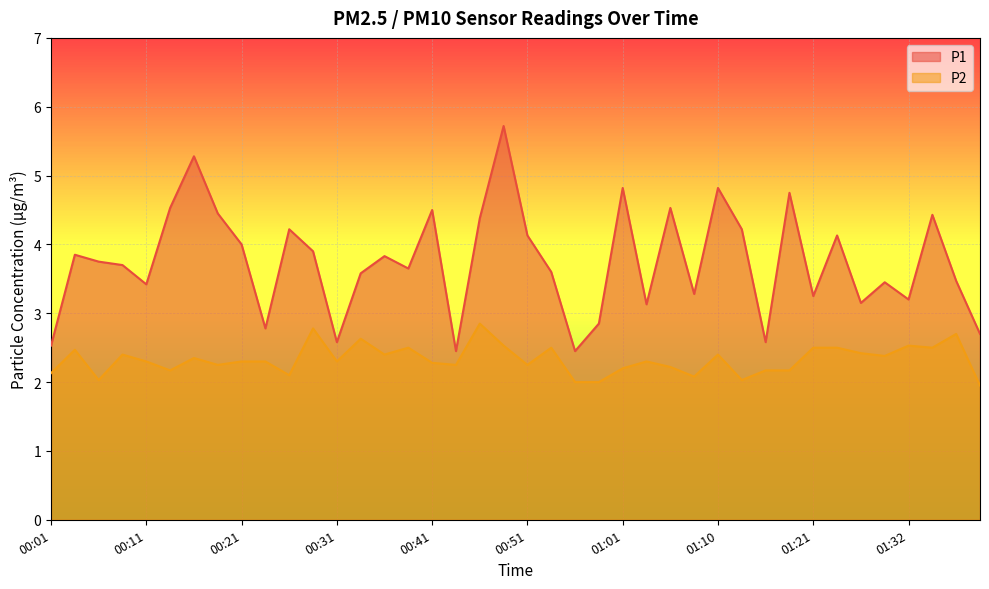

At which category is the sum across all series the highest?

00:48